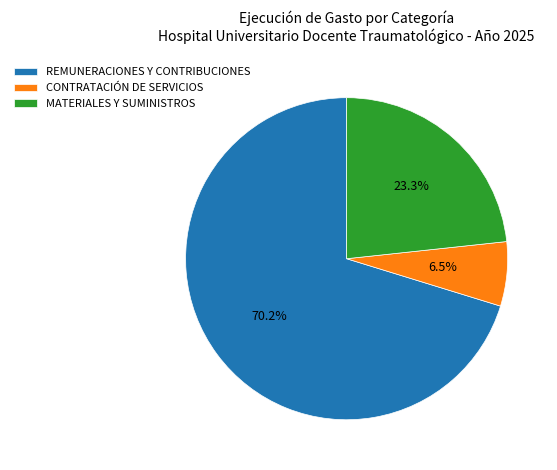

True or false: CONTRATACIÓN DE SERVICIOS accounts for 1% of the total.

False